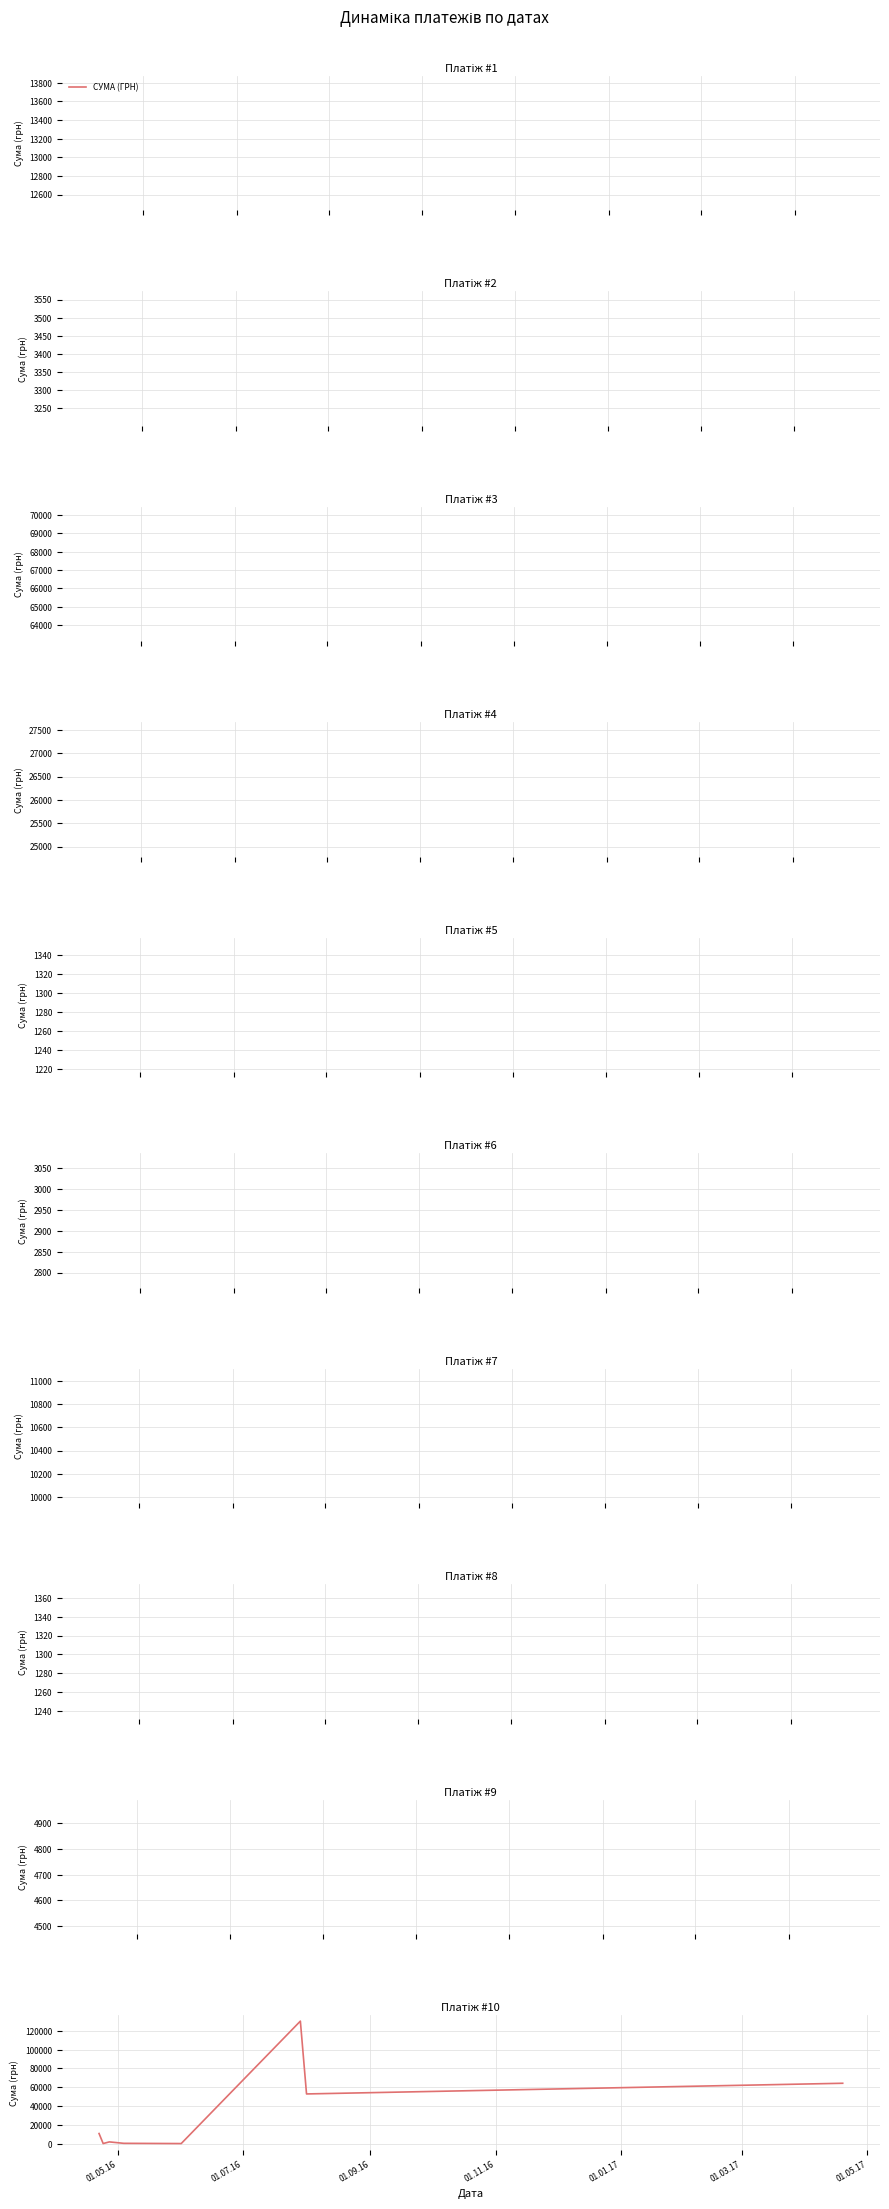

True or false: the data has more than 2 interior local peaks.

False